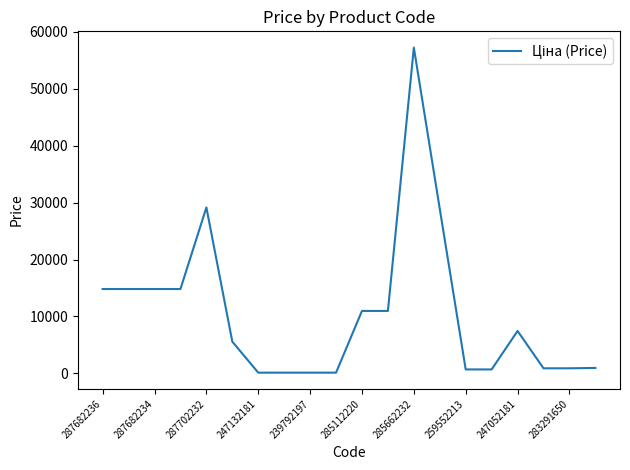

How many lines are shown in the chart?

1